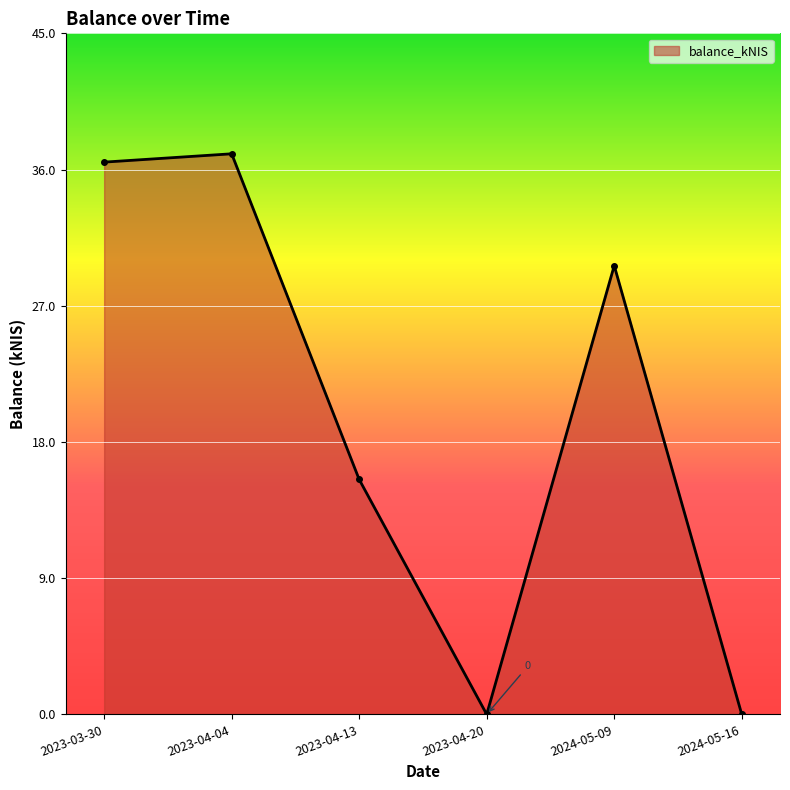

Where is the data nearest to the value 18?

2023-04-13